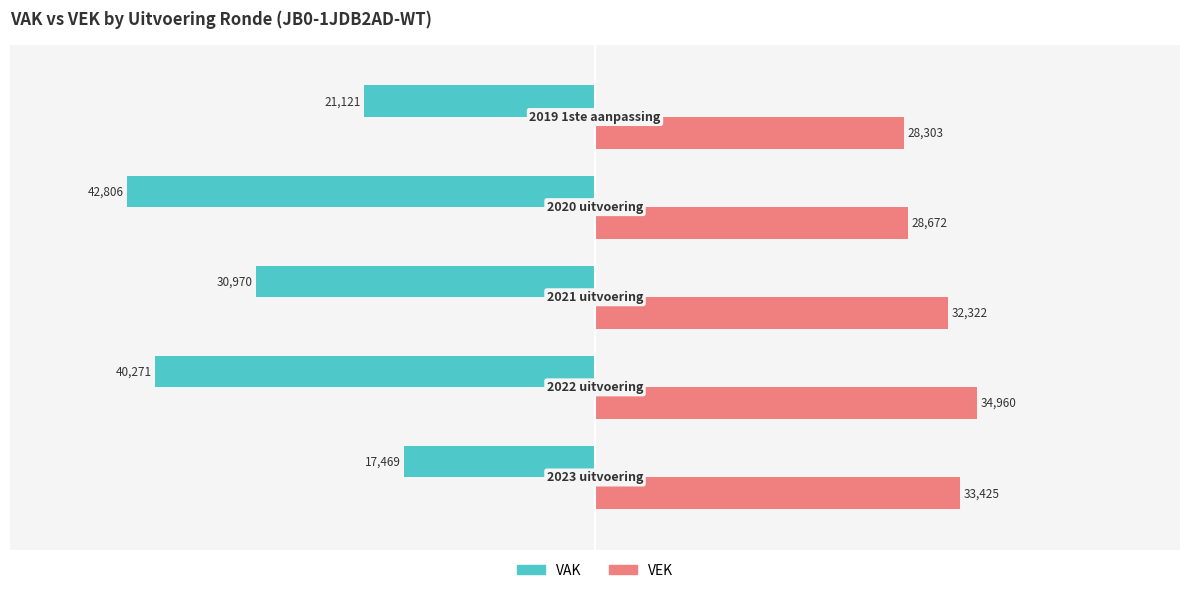

List the series in order of their peak value, lowest first.

VAK, VEK